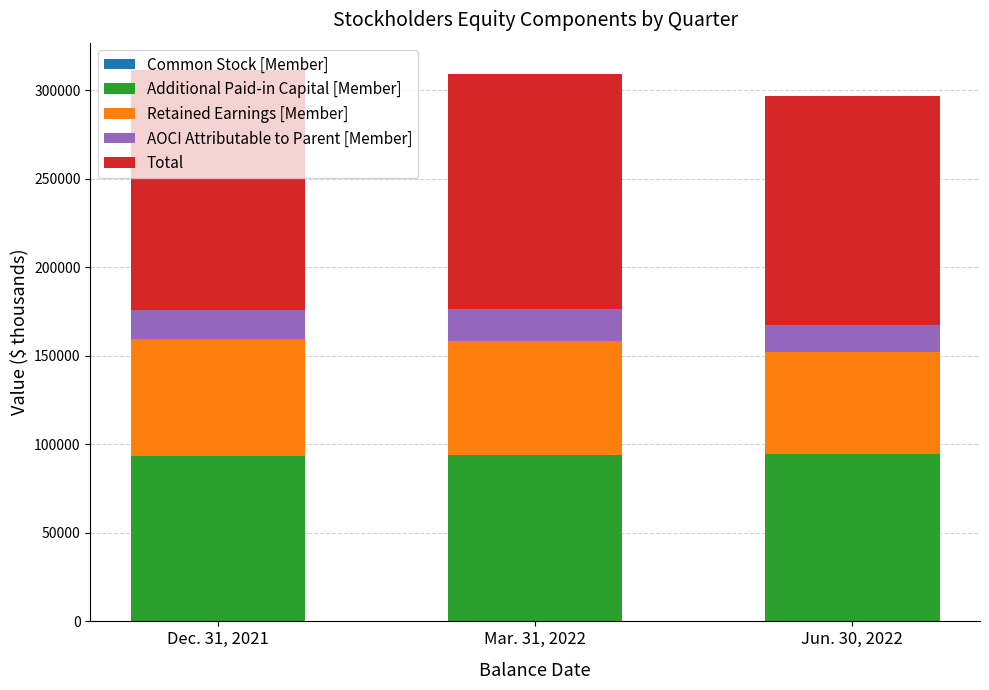

Are the bars grouped side by side (vs. stacked)?

No